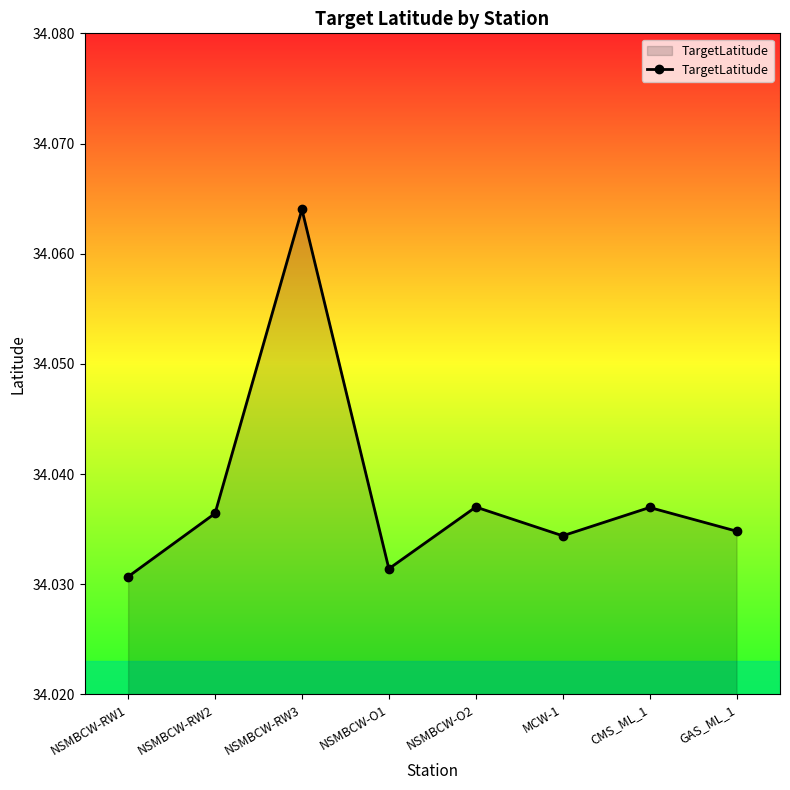

How many points are lower than both their immediate neighbors (excluding endpoints)?

2